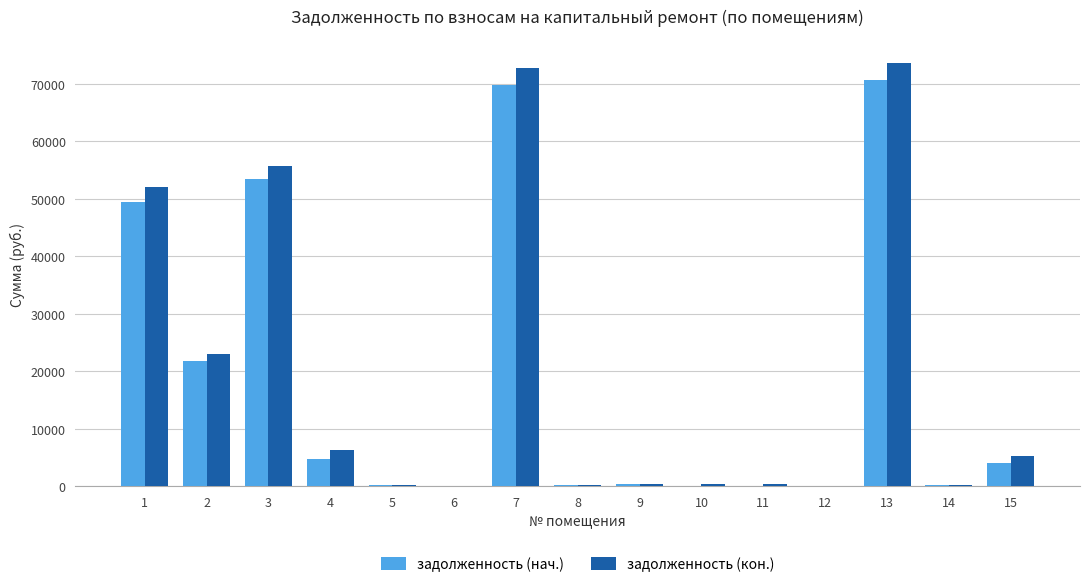

Between 9 and 15, which series saw the biggest shift?

задолженность (кон.)